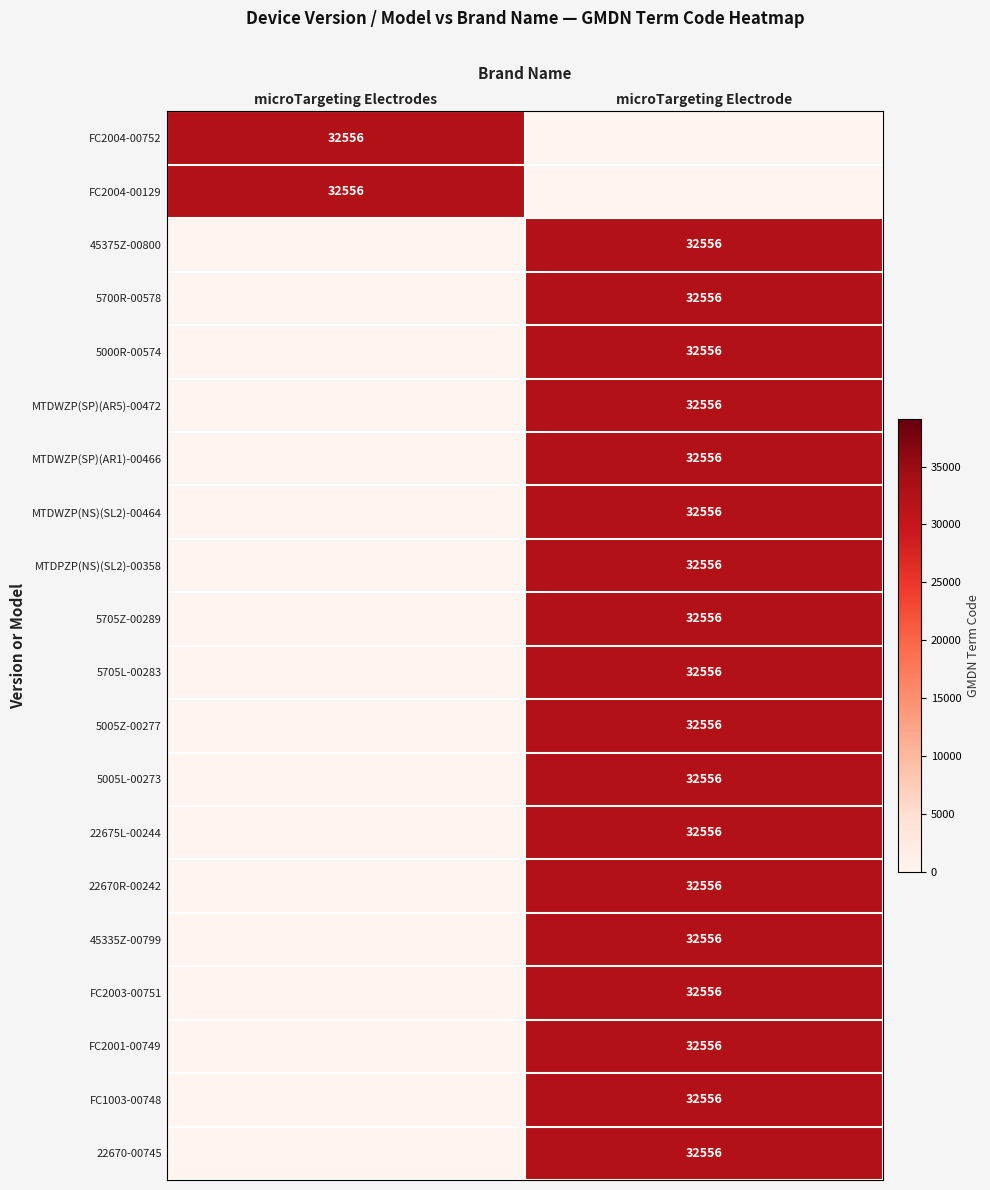

The value of 5005Z-00277 at microTargeting Electrode is 43077. True or false?

False